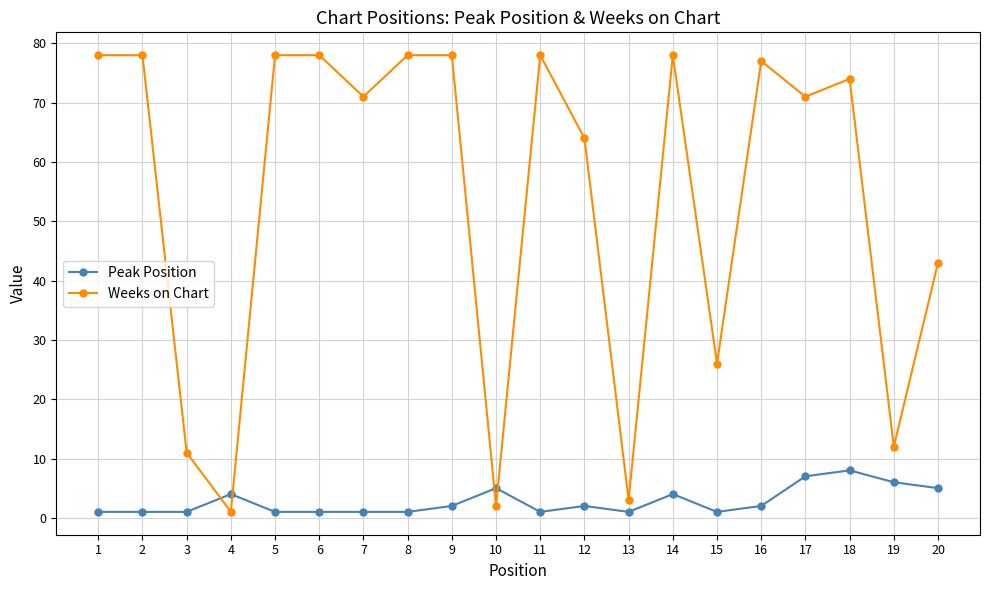

Between 6 and 20, which series saw the biggest shift?

Weeks on Chart